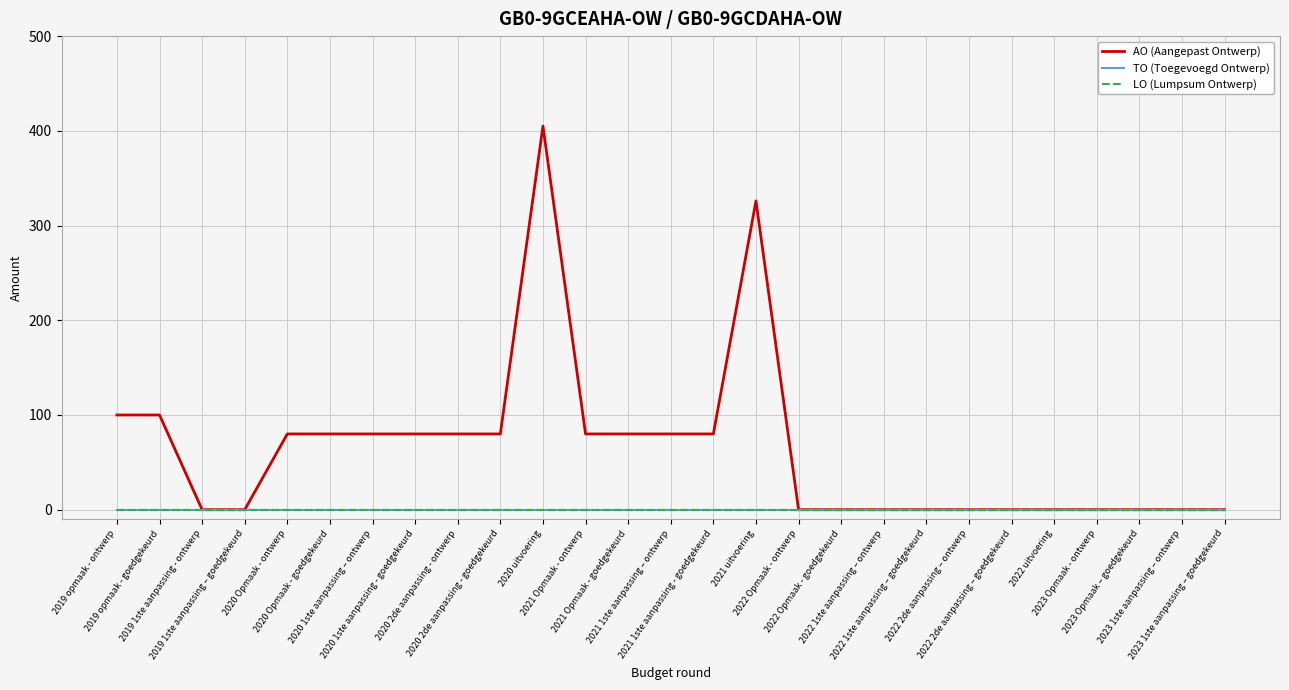

What is the maximum value shown in the chart?

405